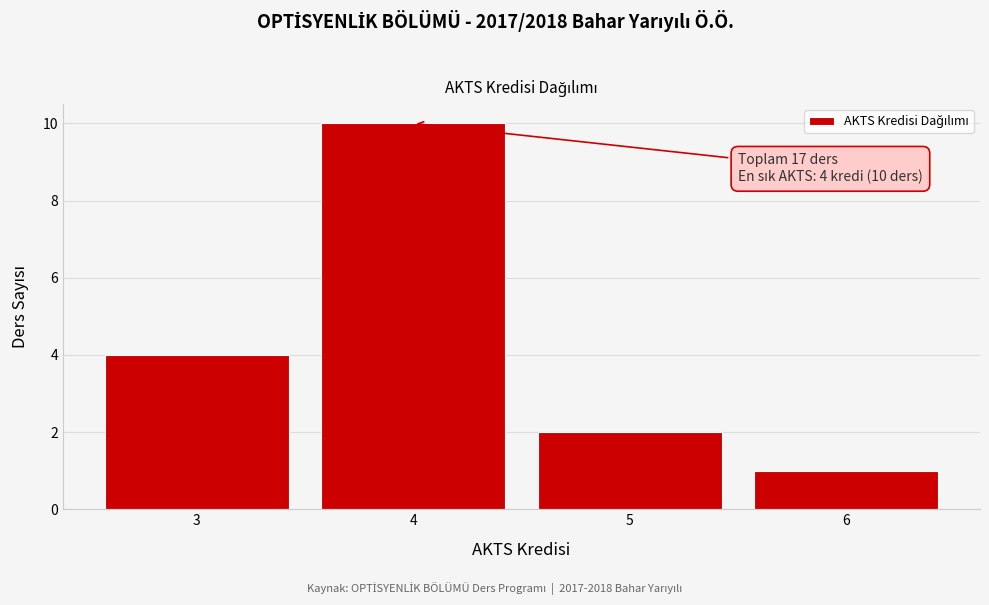

Reading left to right, extract all data points from this chart.

3=4	4=10	5=2	6=1